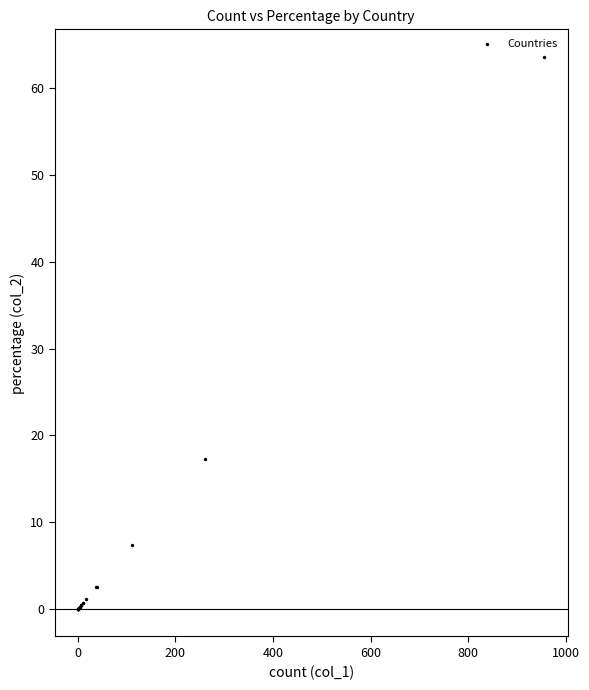

What Y value in the scatter plot is closest to 31?

17.3